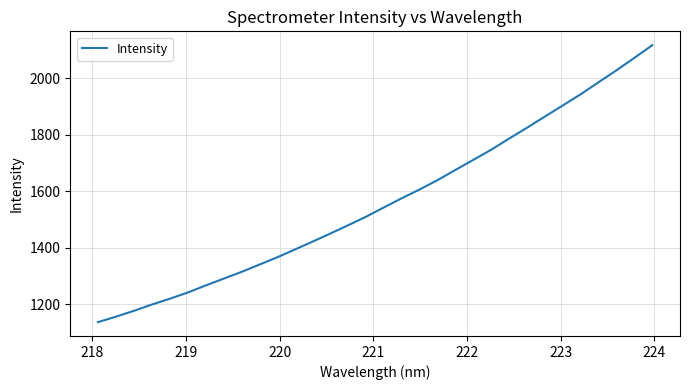

What is the smallest value displayed?

1136.2